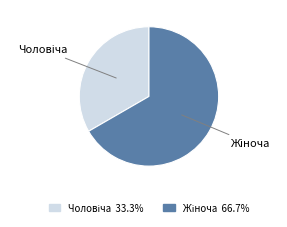

Is there a majority slice in this chart?

Yes